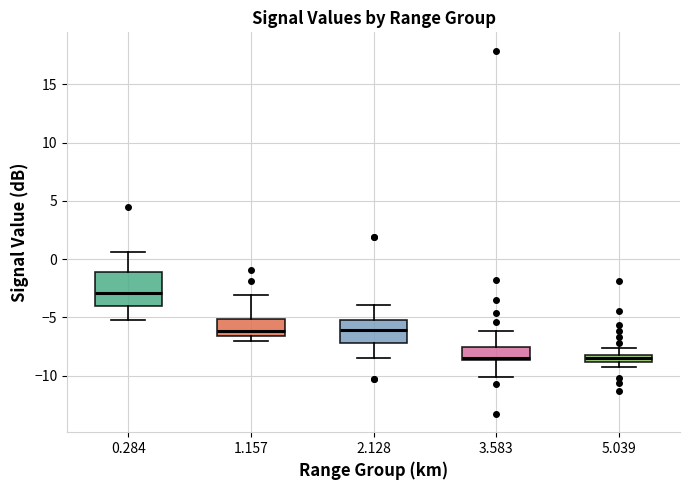

Where does the lower whisker of the box at x = 2.128 end on the y-axis? The values are not printed on the chart, so give them approximately, as read against the axis.

-8.5